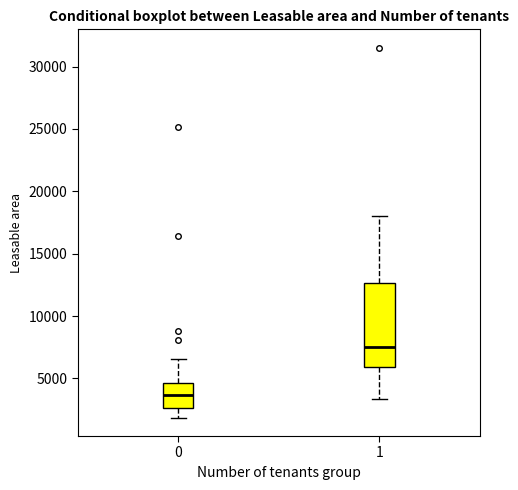

Reading left to right, transcribe this box plot: for each box, give where its median line is, the range the box spans, and where its two whiskers end, as read against the y-axis. The values are not printed on the chart, so give them approximately, as read against the axis.

0: median 3500, box 2500 to 4500, whiskers 2000 to 6500
1: median 7500, box 6000 to 12500, whiskers 3500 to 18000